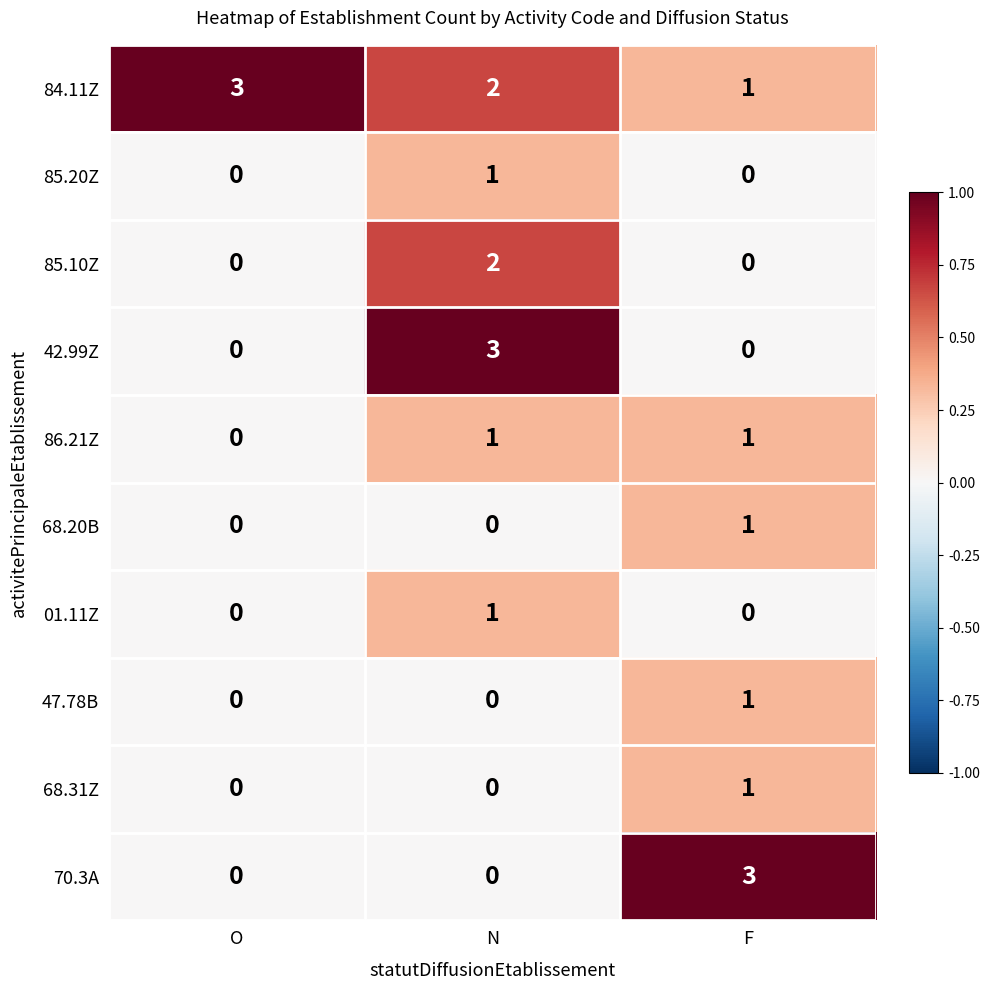

How many data points does each series have?

3